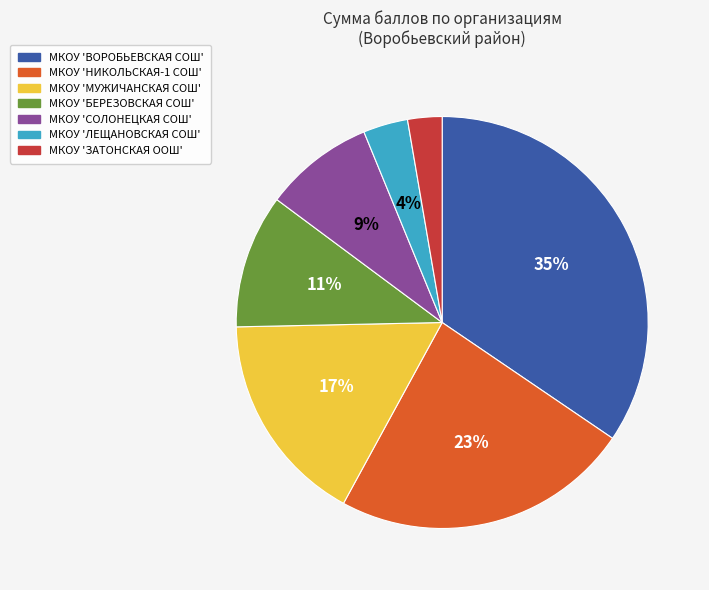

Which category has the biggest portion of the pie?

МКОУ 'ВОРОБЬЕВСКАЯ СОШ'